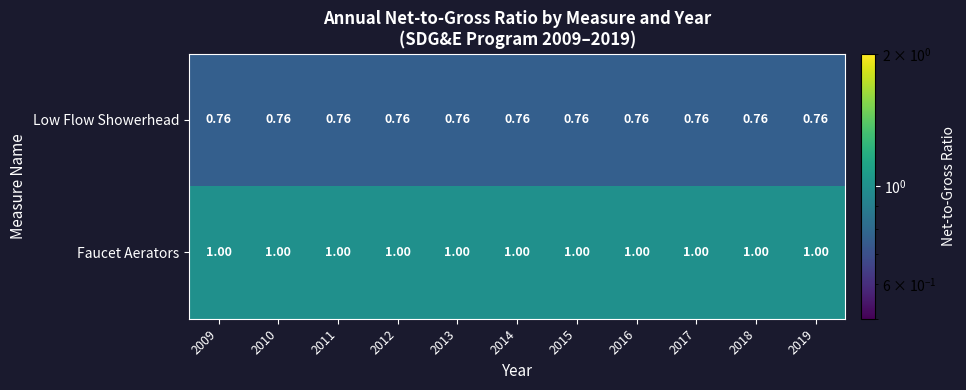

List the series in order of their overall mean, highest first.

Faucet Aerators, Low Flow Showerhead